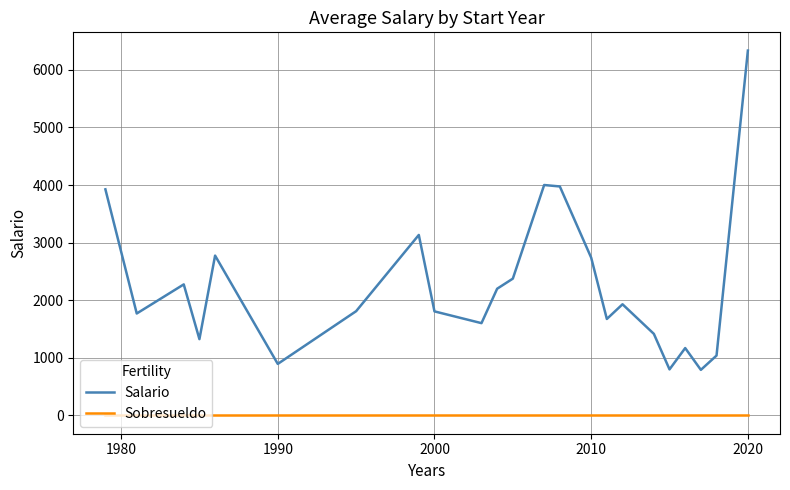

Which series has the largest total across all categories?

Salario